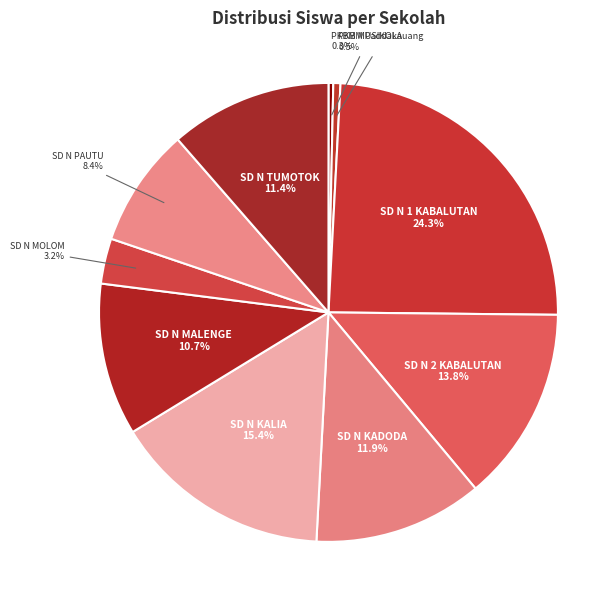

Does SD N KADODA represent more than half of the total?

No